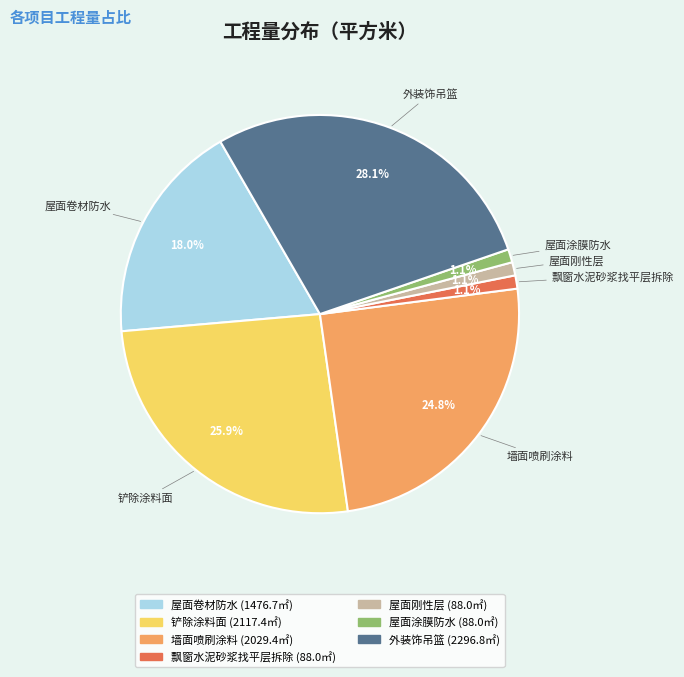

Count the number of slices in the pie.

7